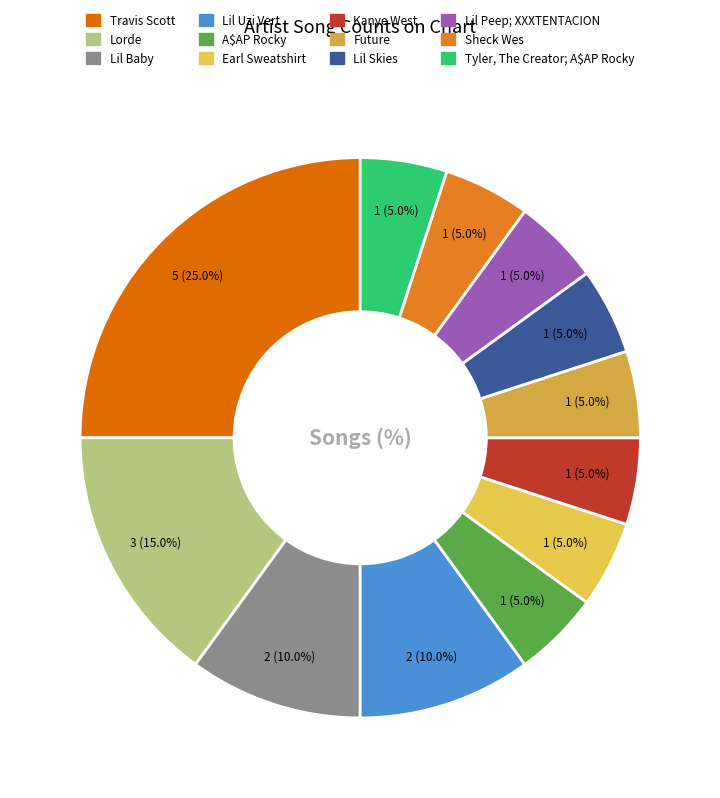

Do Earl Sweatshirt and Lil Skies together represent more than half of the pie?

No